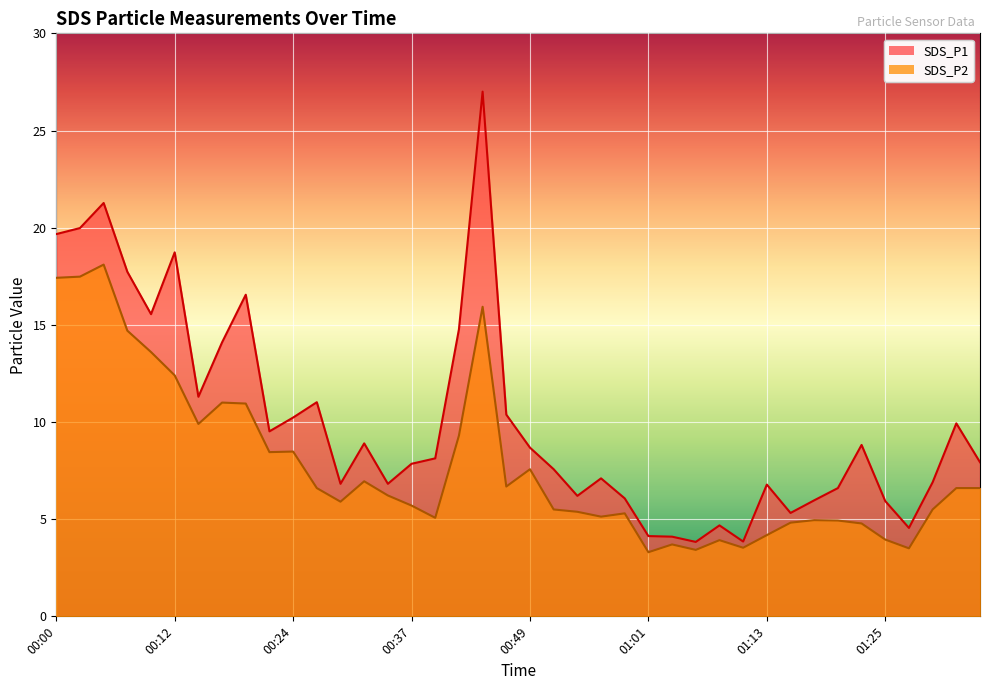

Which label corresponds to the largest value in the chart?

00:44